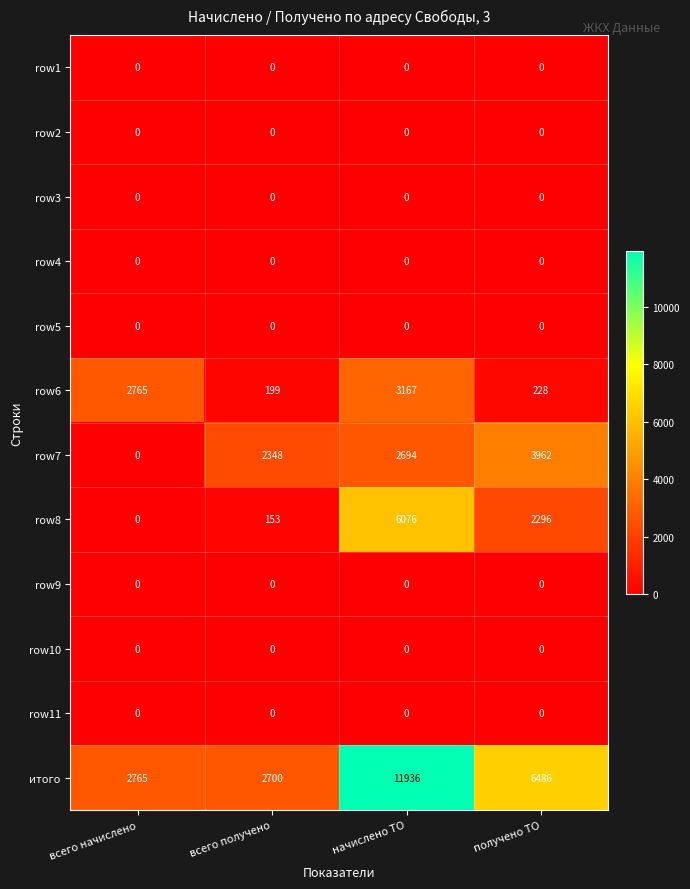

Count the number of data series in this chart.

12